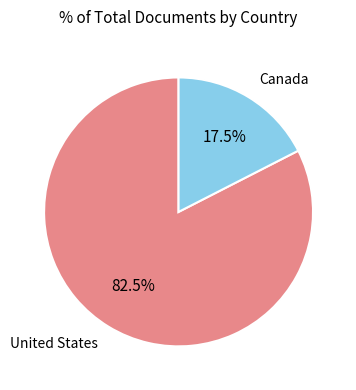

Count the number of slices in the pie.

2